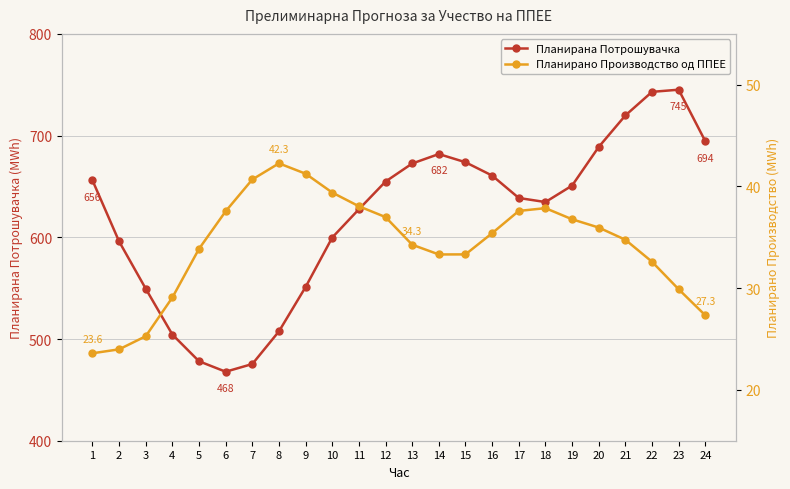

True or false: Планирано Производство од ППЕЕ has more than 0 interior local peaks.

True